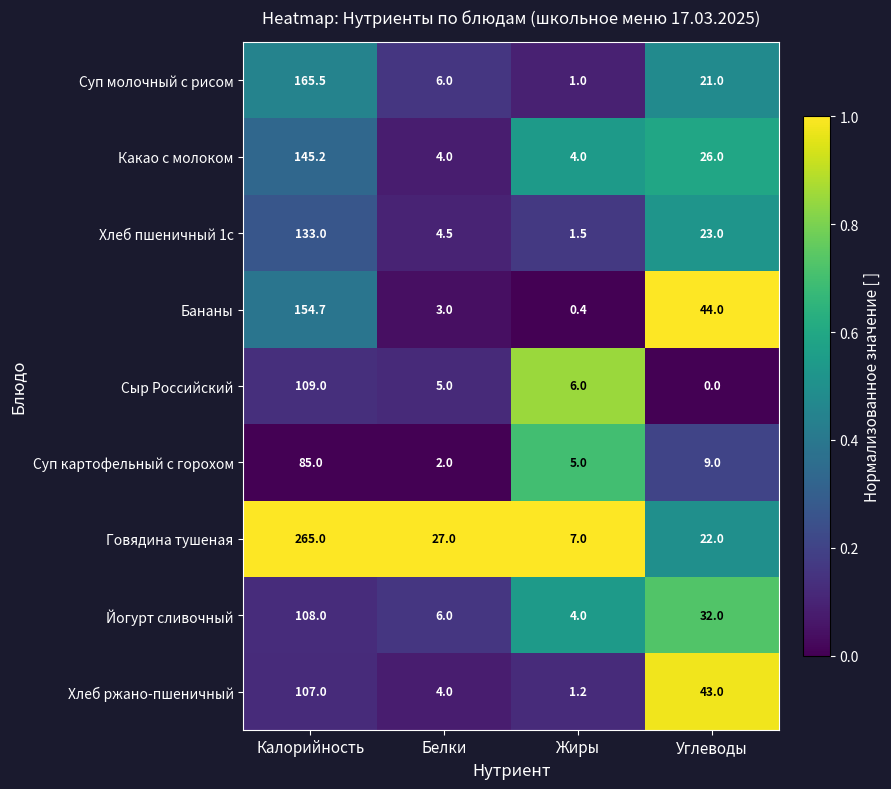

What is the total value across all series at Углеводы?

220.0